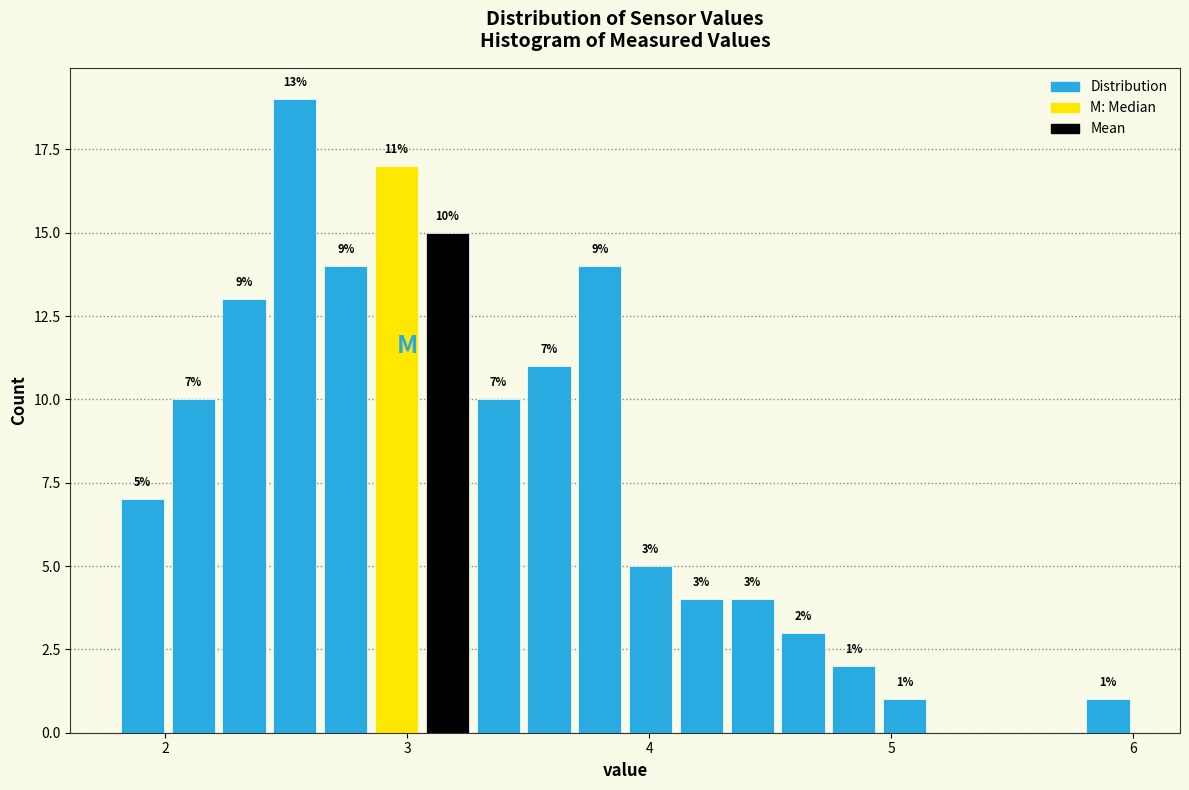

Read against the x-axis, roughly where is the centre of the tallest bar?

2.5